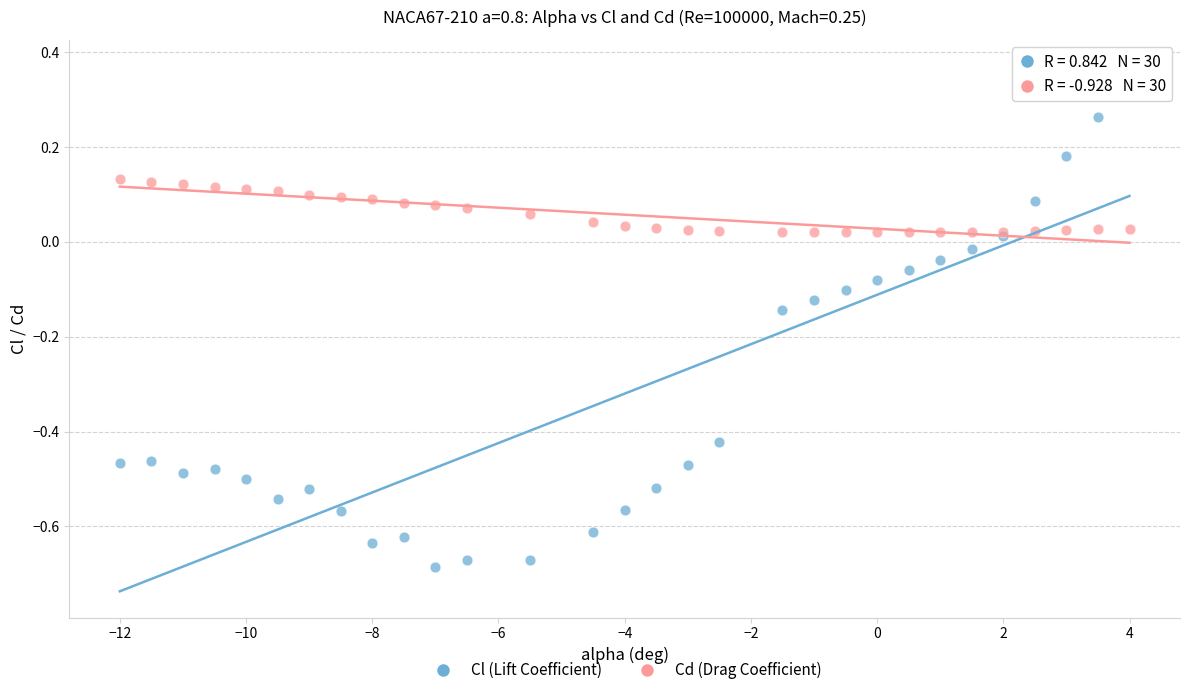

What are all the series names shown in the legend?

Cl (Lift Coefficient), Cd (Drag Coefficient)